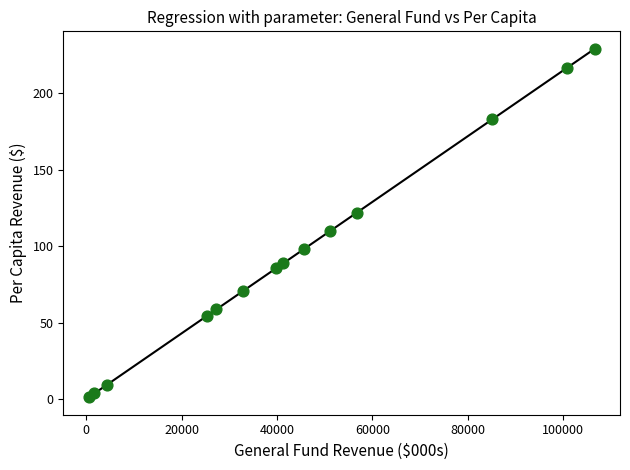

What is the range of X values (max minus min)?

106058.0